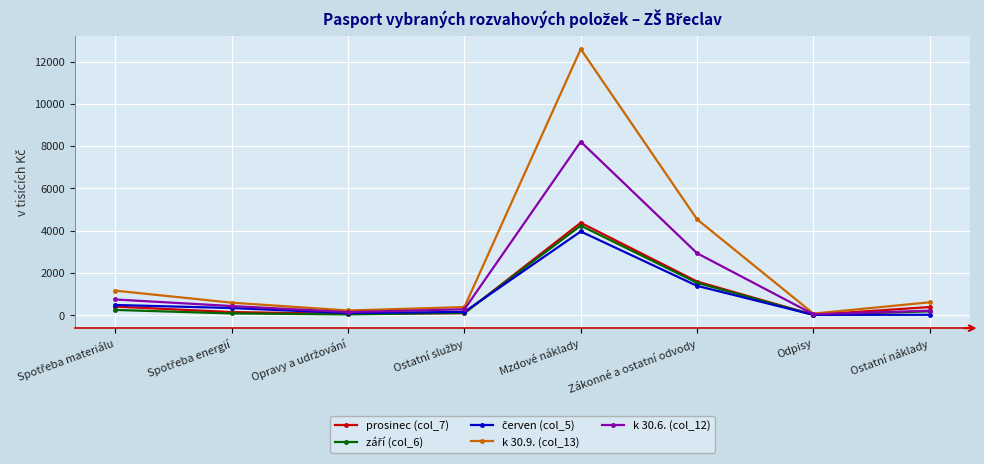

What is the label of the 4th point from the right?

Mzdové náklady